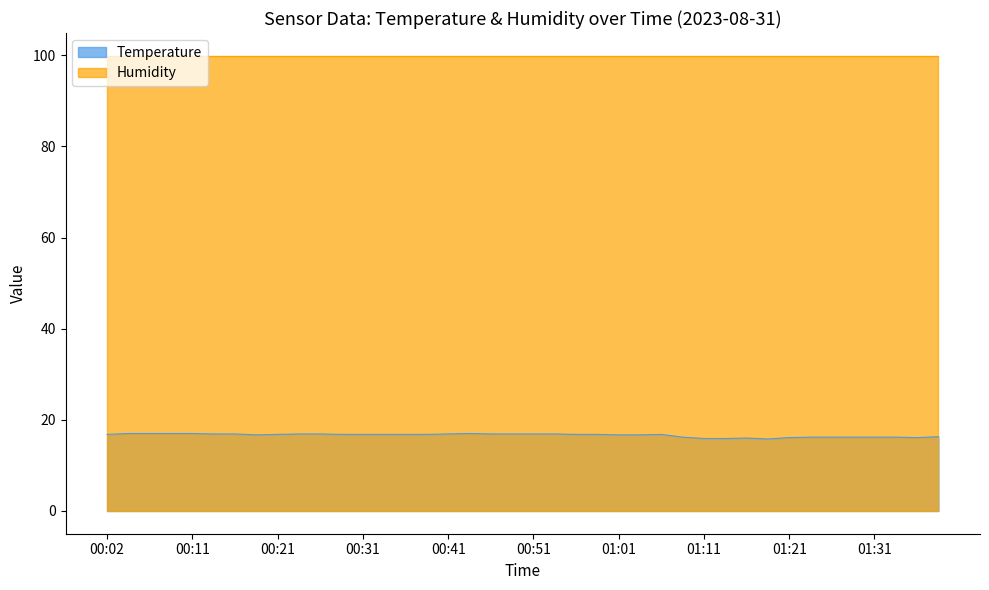

Which has a higher value, 00:51 or 01:21?

00:51